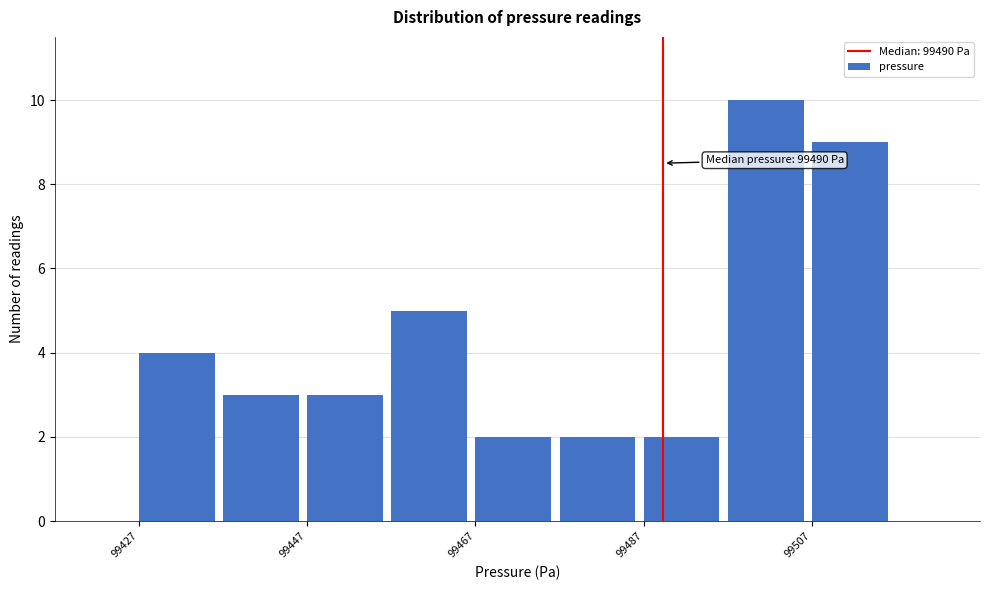

Over which range of the x-axis is the bar tallest?

99498 to 99508